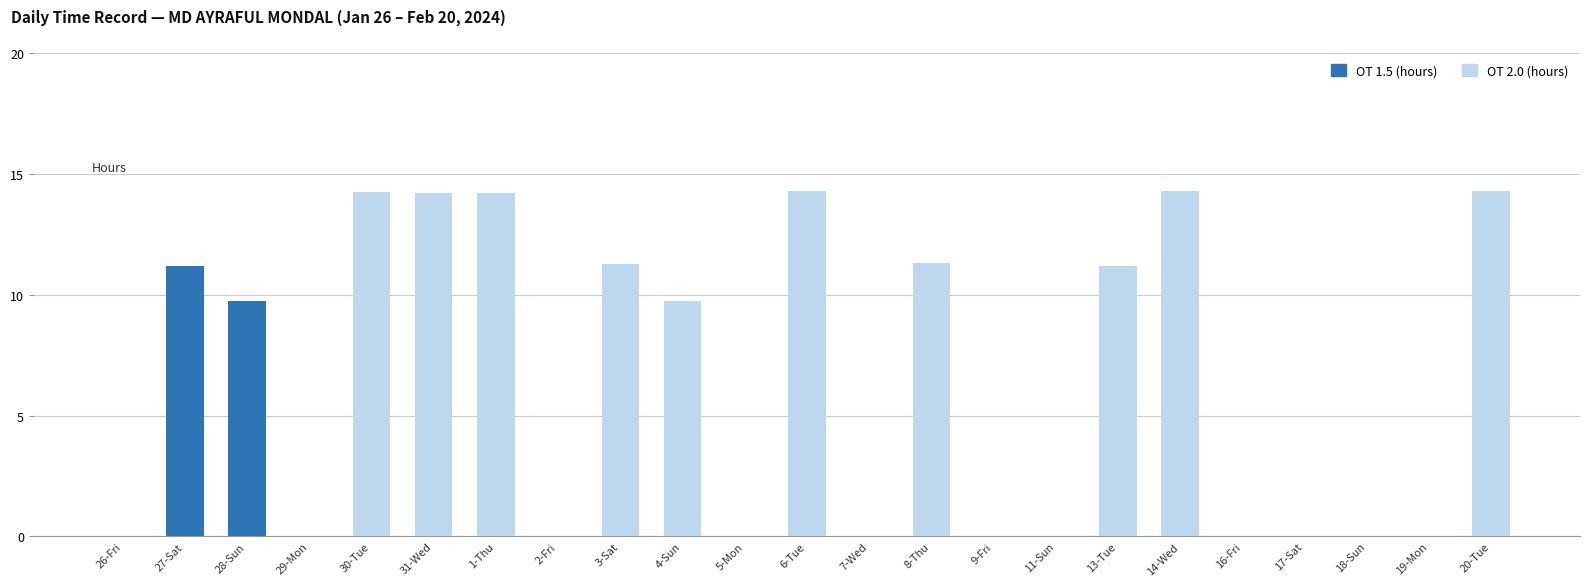

The value of OT 1.5 (hours) at 7-Wed is 0.0. True or false?

True